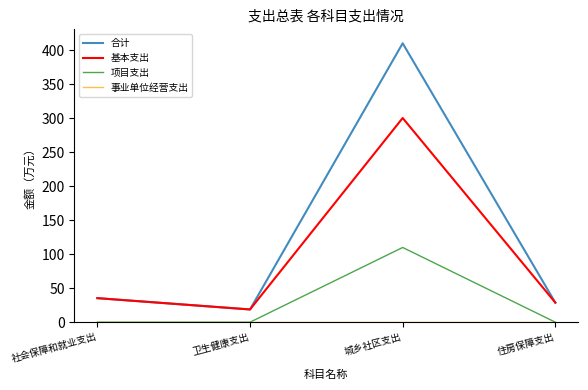

Which series has the largest total across all categories?

合计